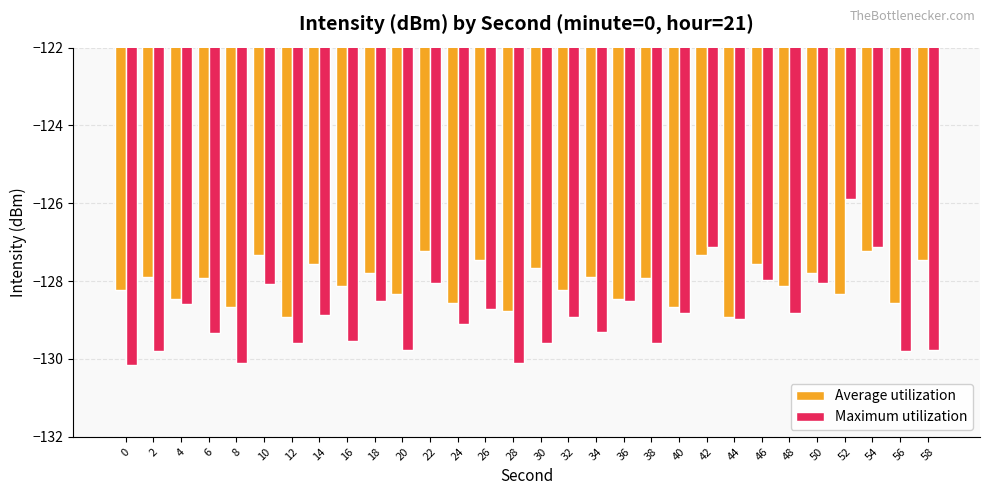

What is the value of the Maximum utilization bar at the 7th from the left?

-129.6